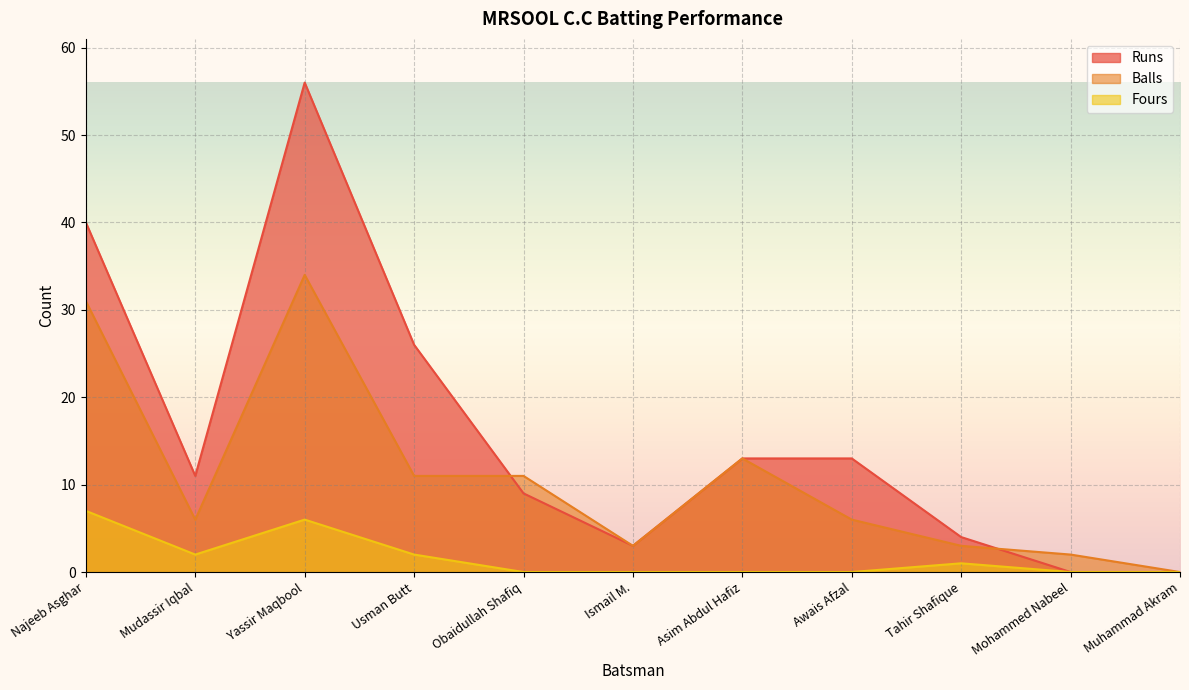

Where is the first local maximum for Runs?

Yassir Maqbool